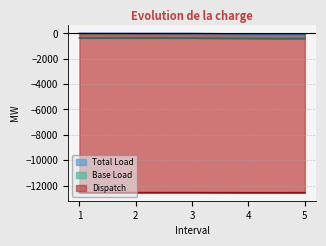

What is the difference between the Dispatch values at 3 and 5?

7.3